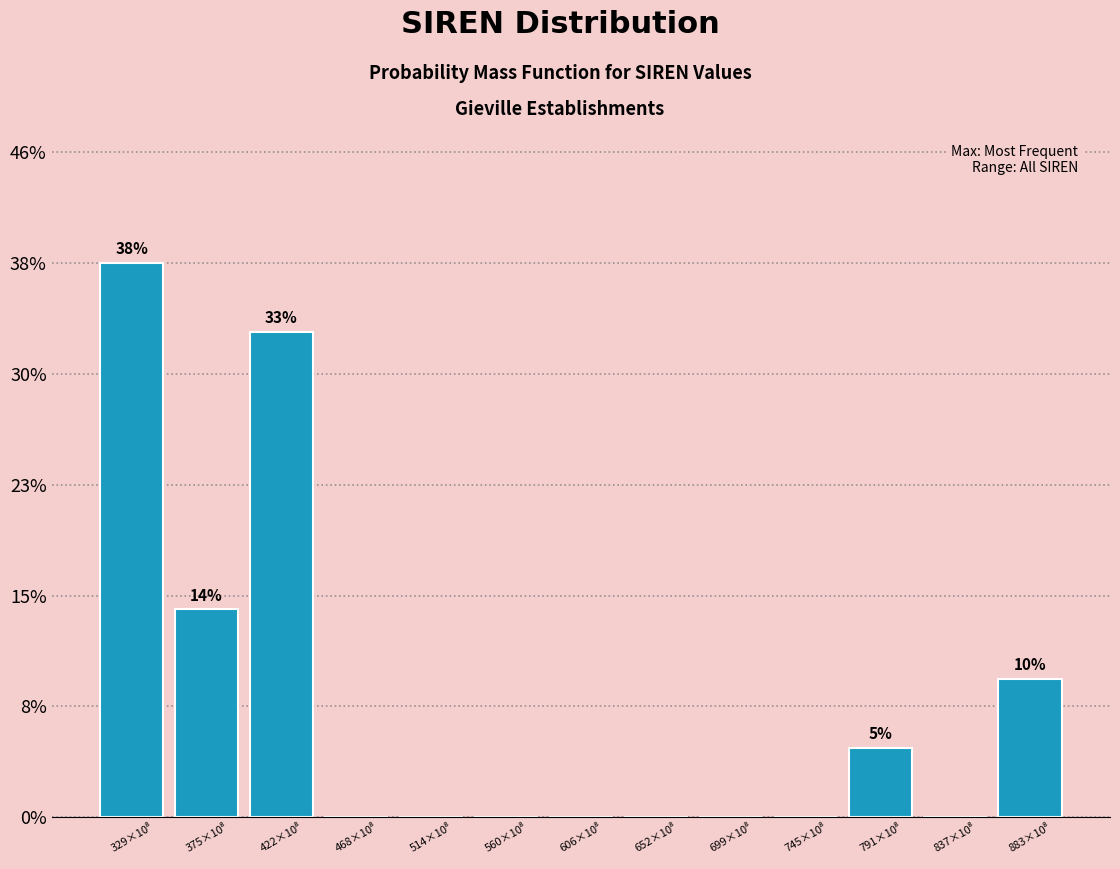

What is the sum of all values?

100.0